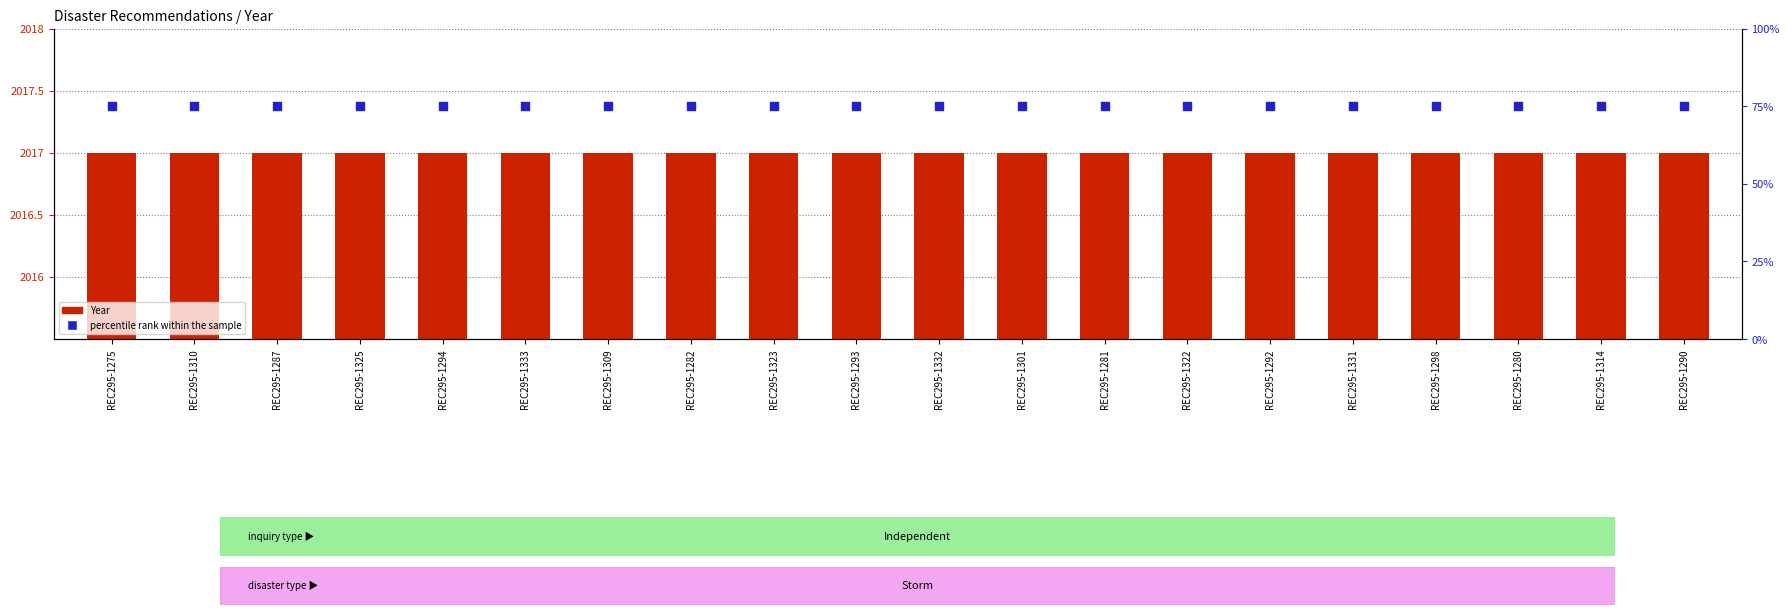

Which series contains the lowest Y value?

percentile rank within the sample